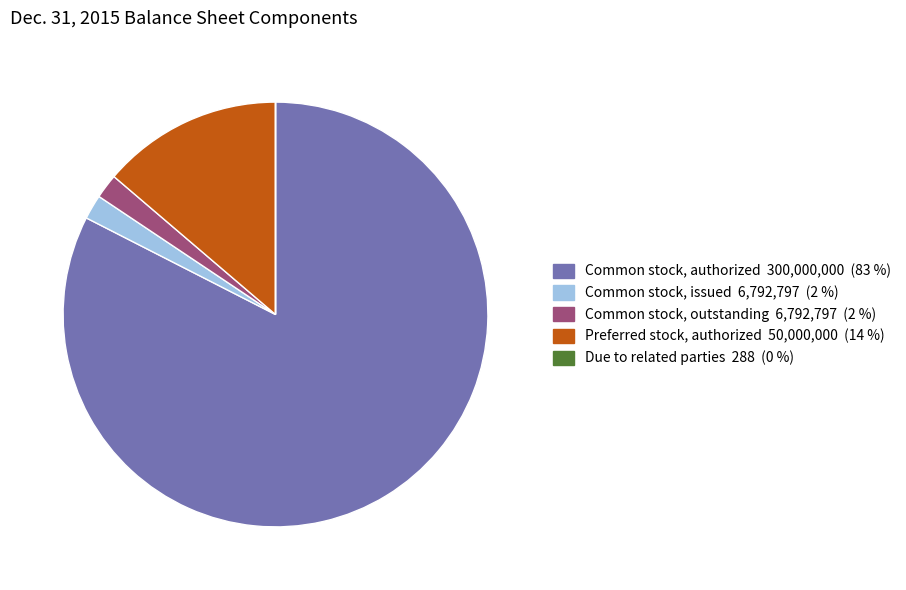

Is there a majority slice in this chart?

Yes